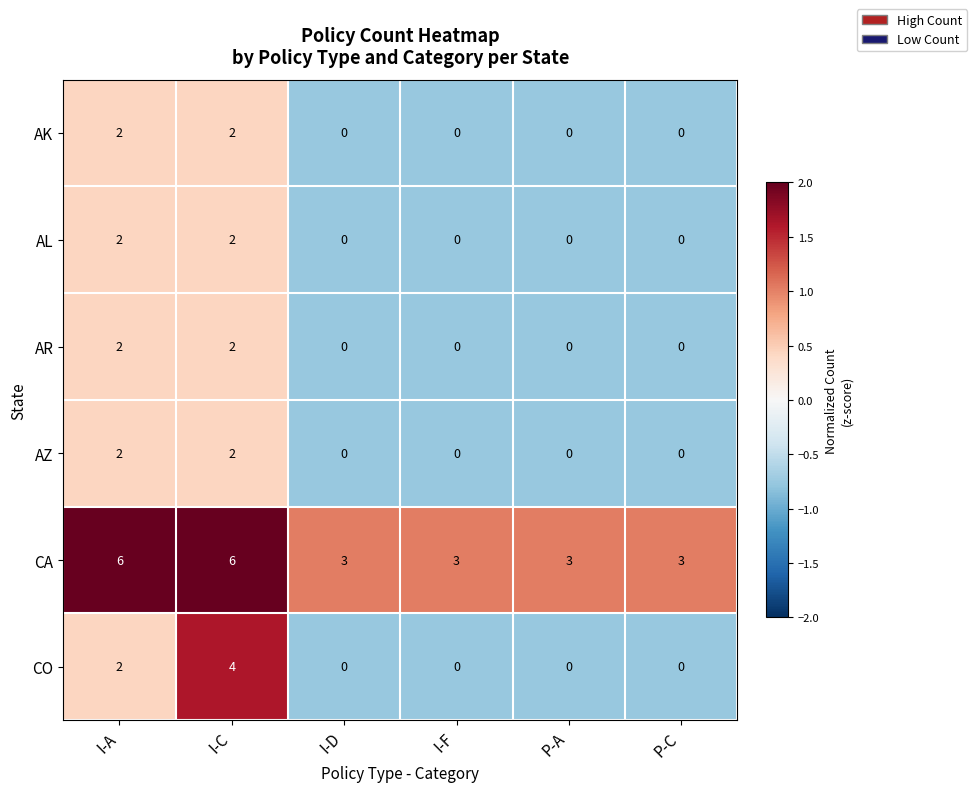

What is the maximum value for CO?

4